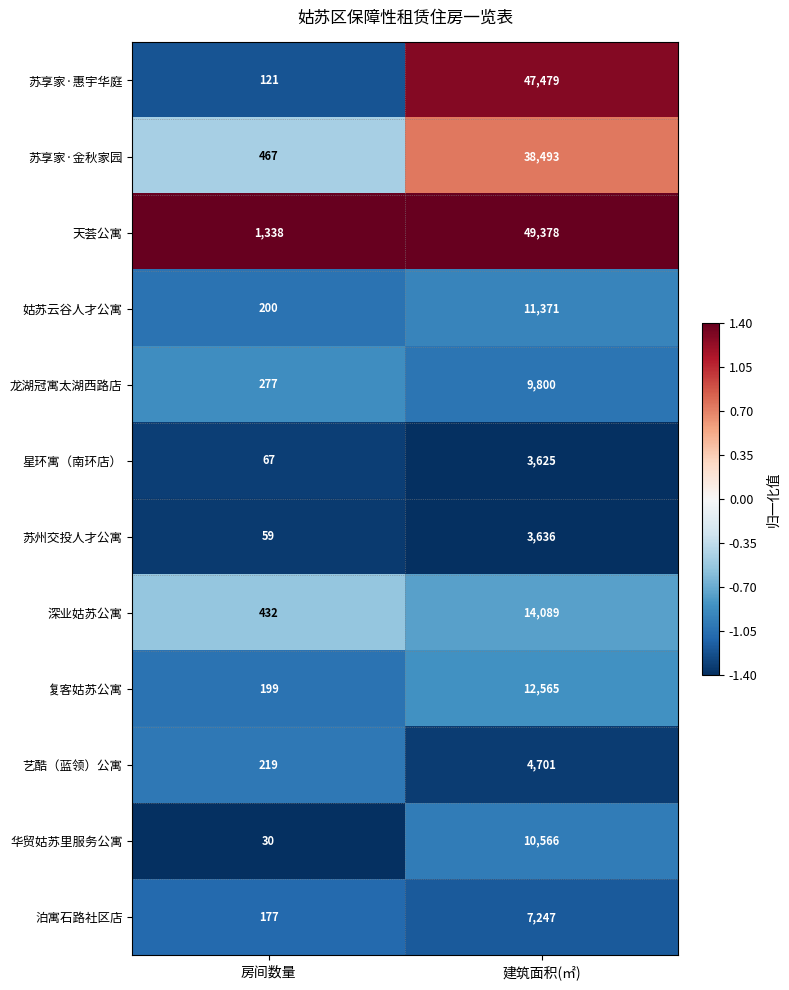

What is the sum of all 艺酷（蓝领）公寓 values?

4920